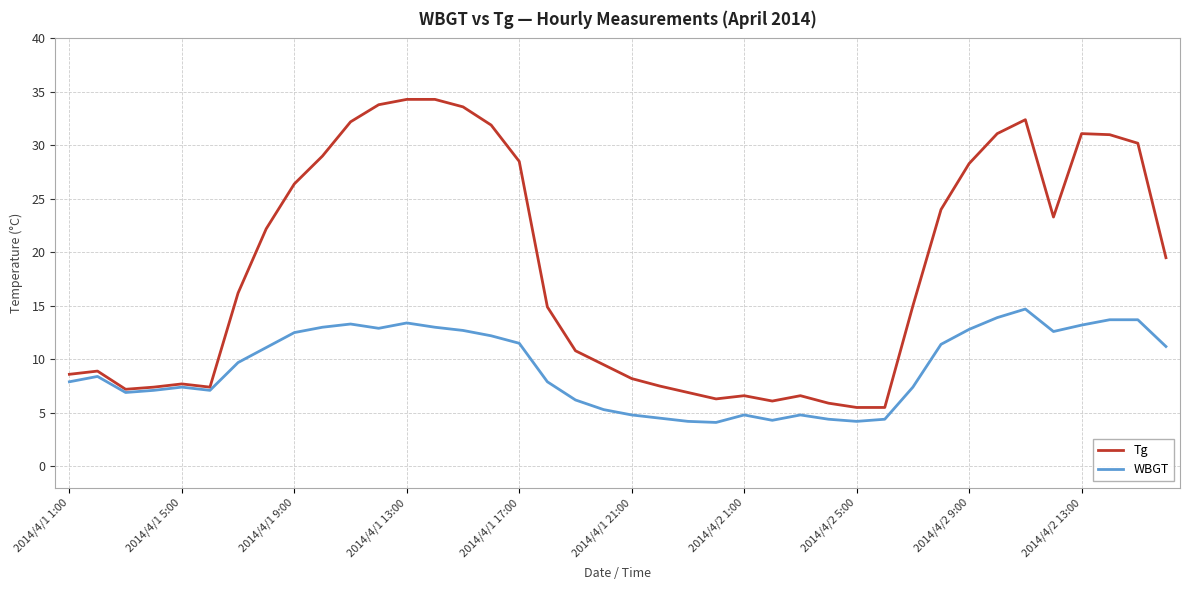

List the series in order of their overall mean, highest first.

Tg, WBGT